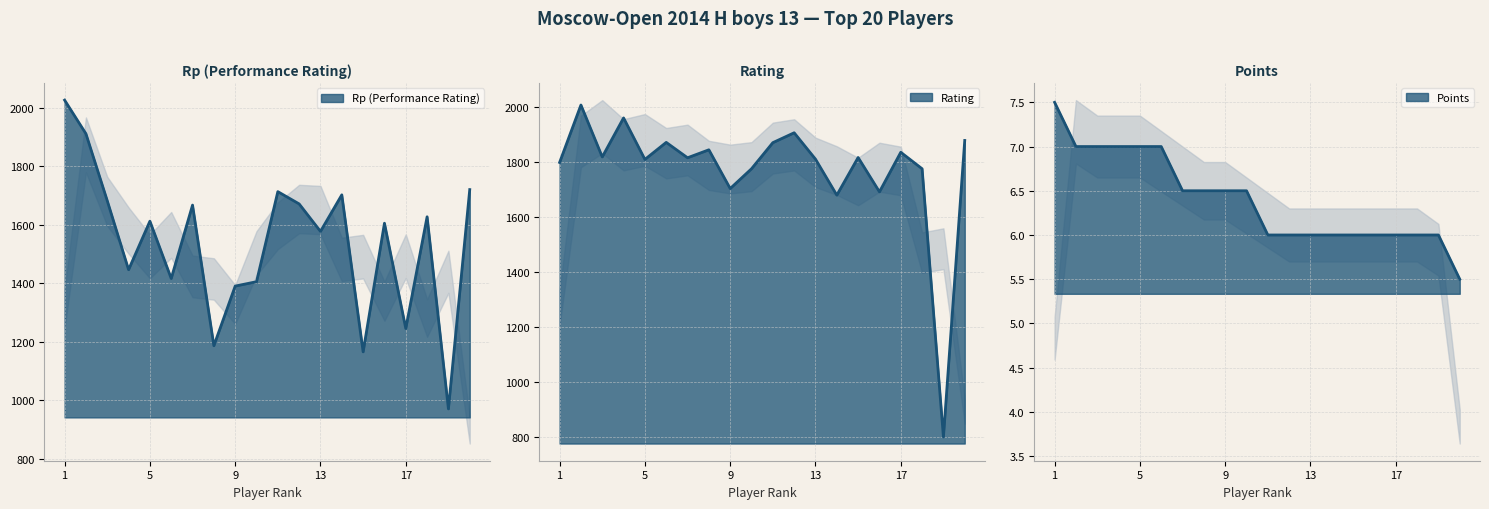

Does the chart display data point markers on the line(s)?

No